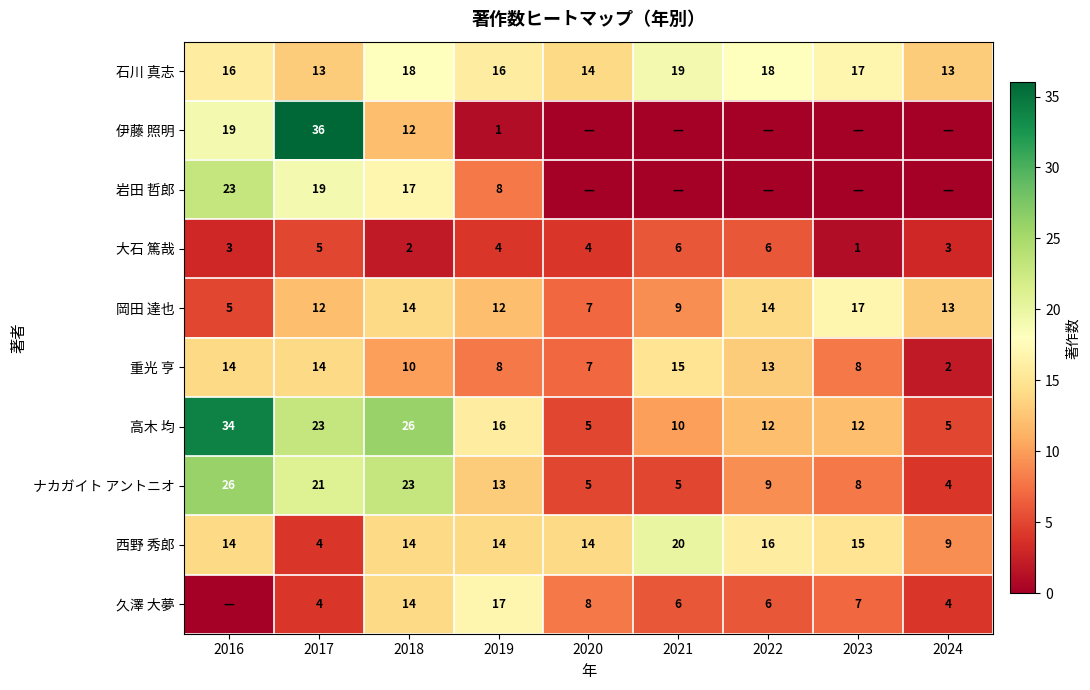

What is the difference between the highest and lowest values at 2022?

18